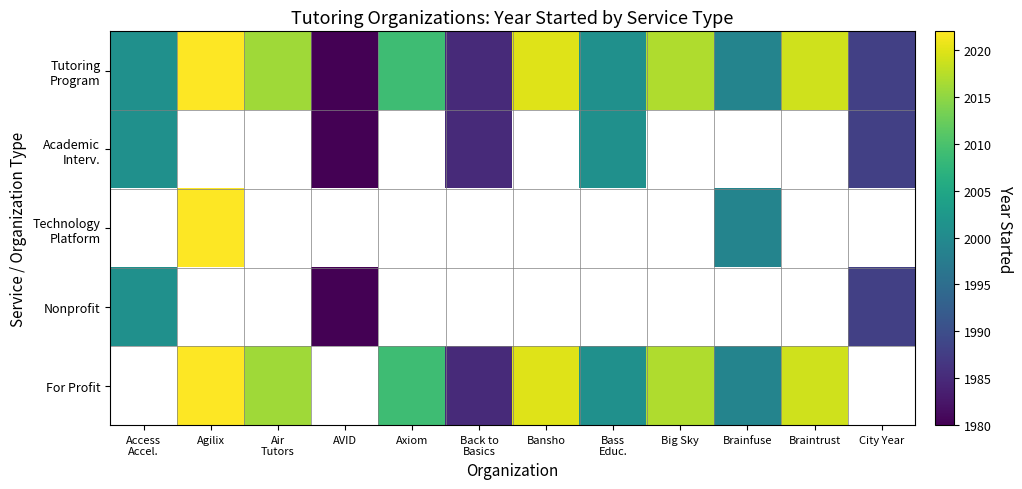

Which series has the largest range (max minus min)?

Tutoring Program